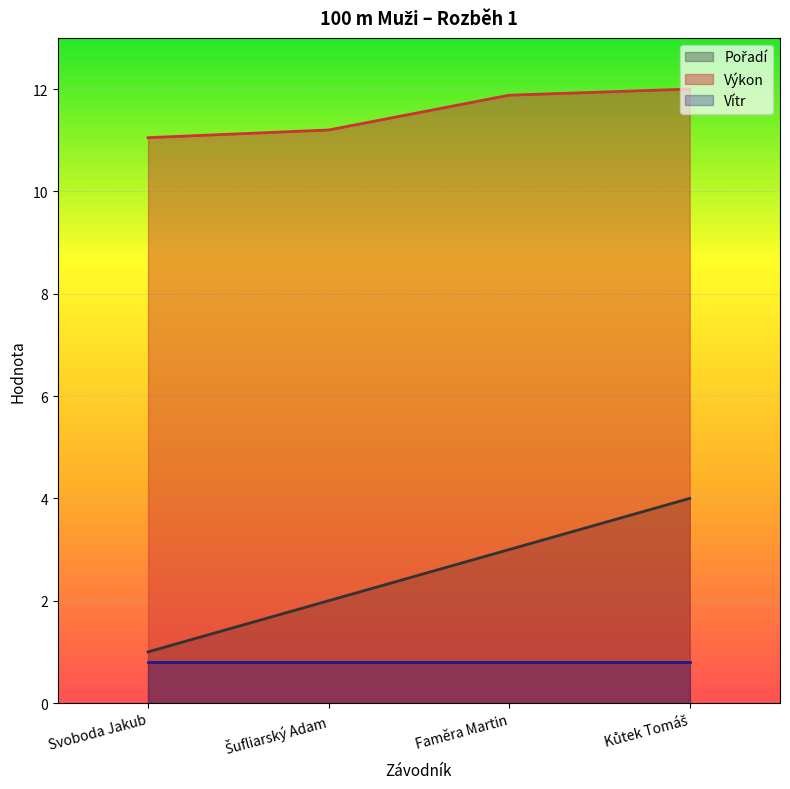

What is the lowest value of the Výkon series?

11.1